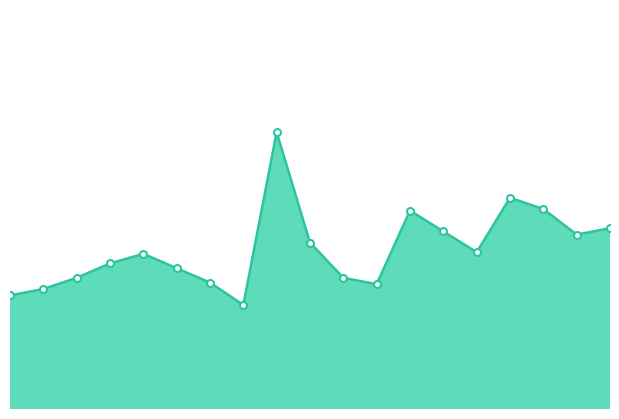

Reading left to right, extract all data points from this chart.

62.1	62.5	63.2	64.1	64.7	63.8	62.9	61.5	72.3	65.4	63.2	62.8	67.4	66.1	64.8	68.2	67.5	65.9	66.3